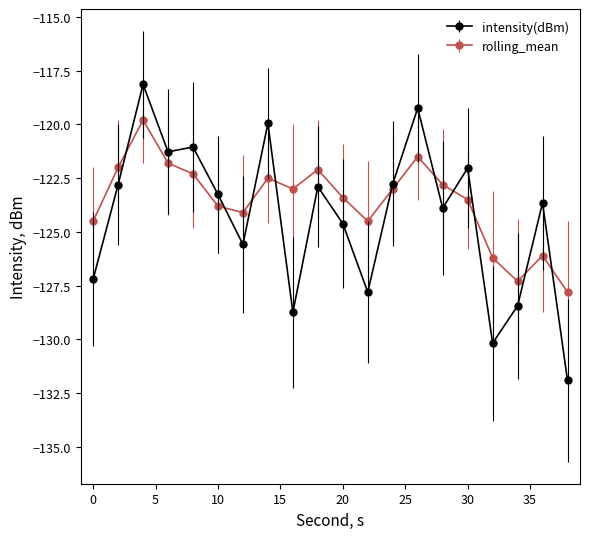

What is the minimum value for intensity(dBm)?

-131.9